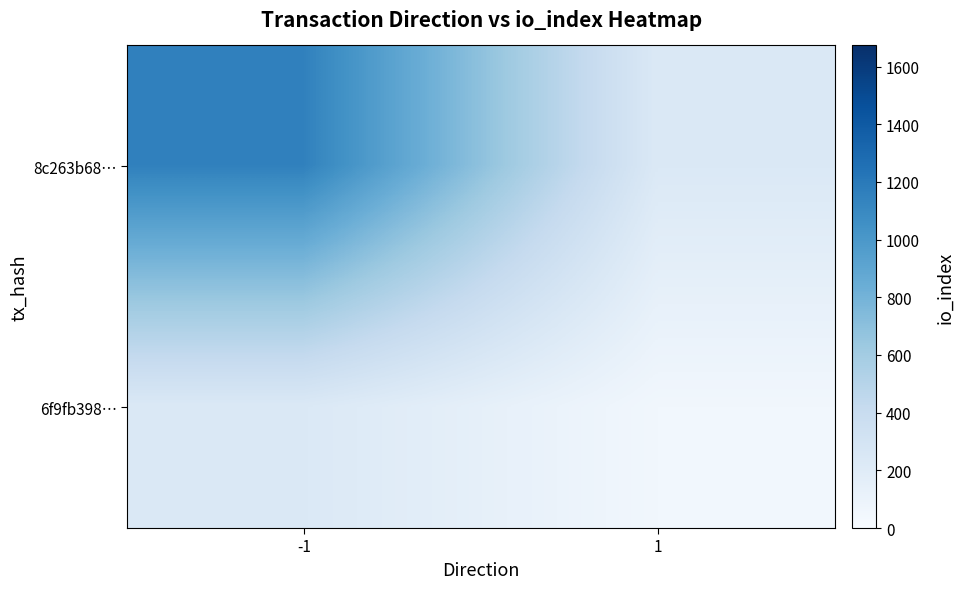

Reading right to left, list all the values displayed in this chart.

8c263b68…: 1=237.5	-1=1150.9
6f9fb398…: 1=52.2	-1=237.5